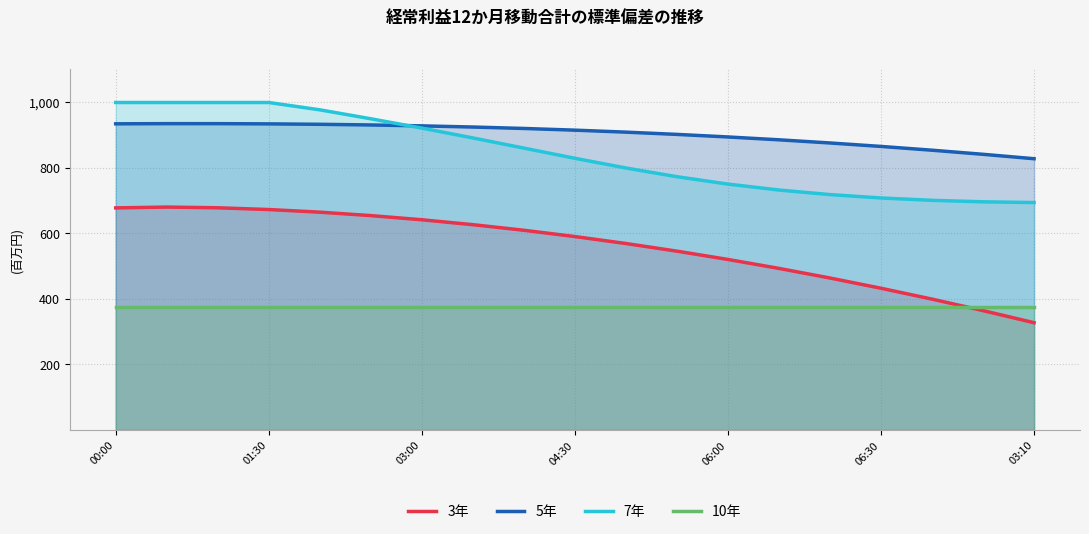

The value of 7年 at 14 is 440.0. True or false?

False